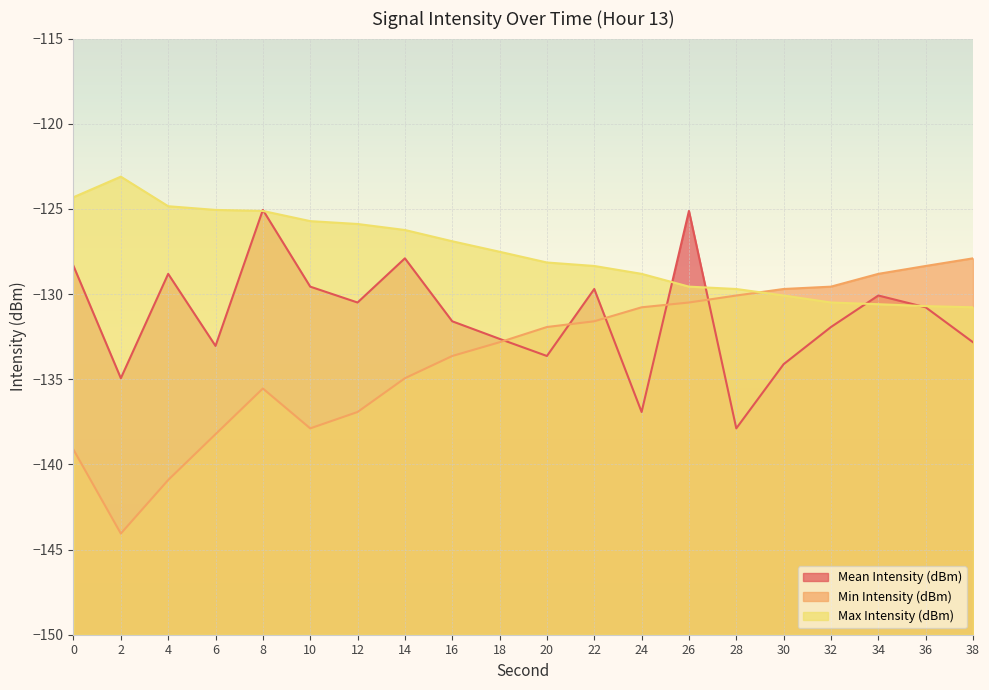

Which has a higher value, 32 or 10?

10